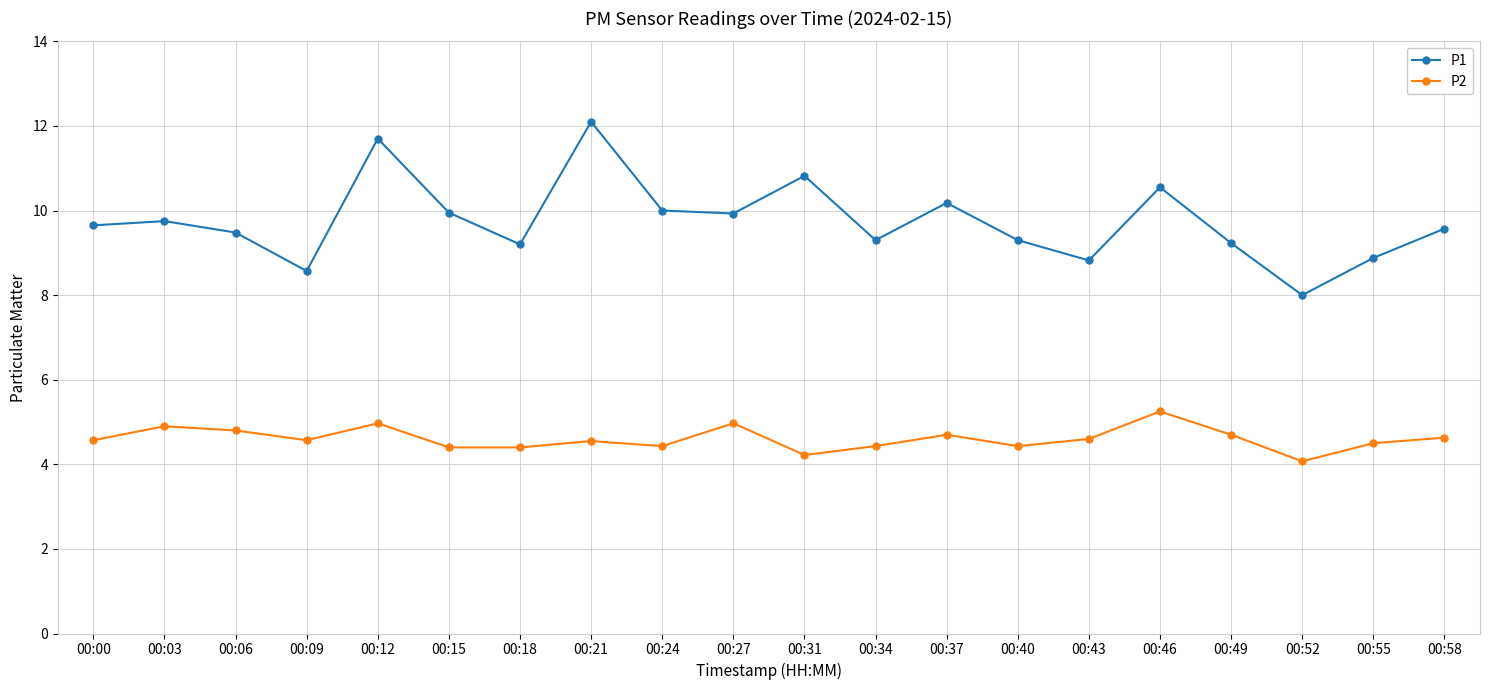

Which series has the widest spread of values?

P1